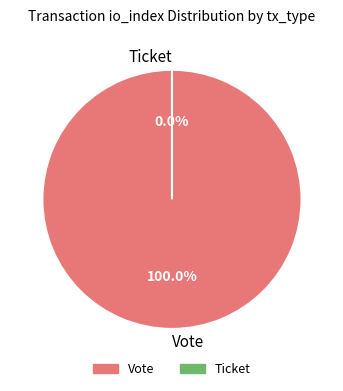

What is the change in value from Vote to Ticket?

-1